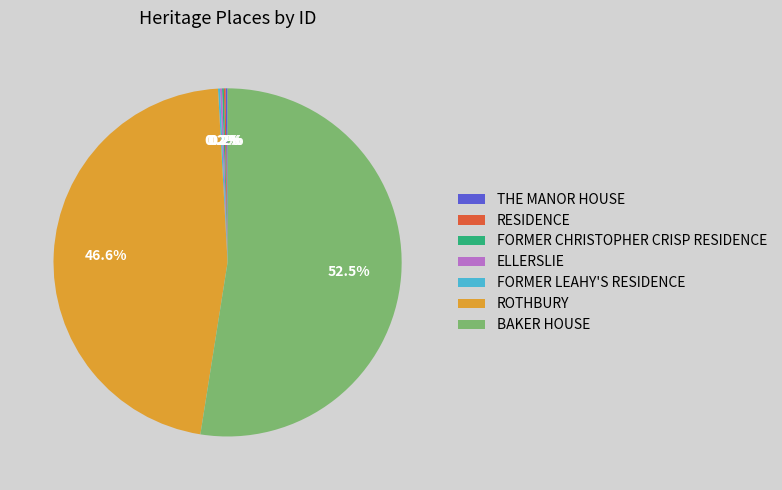

What is the largest slice in the pie chart?

BAKER HOUSE